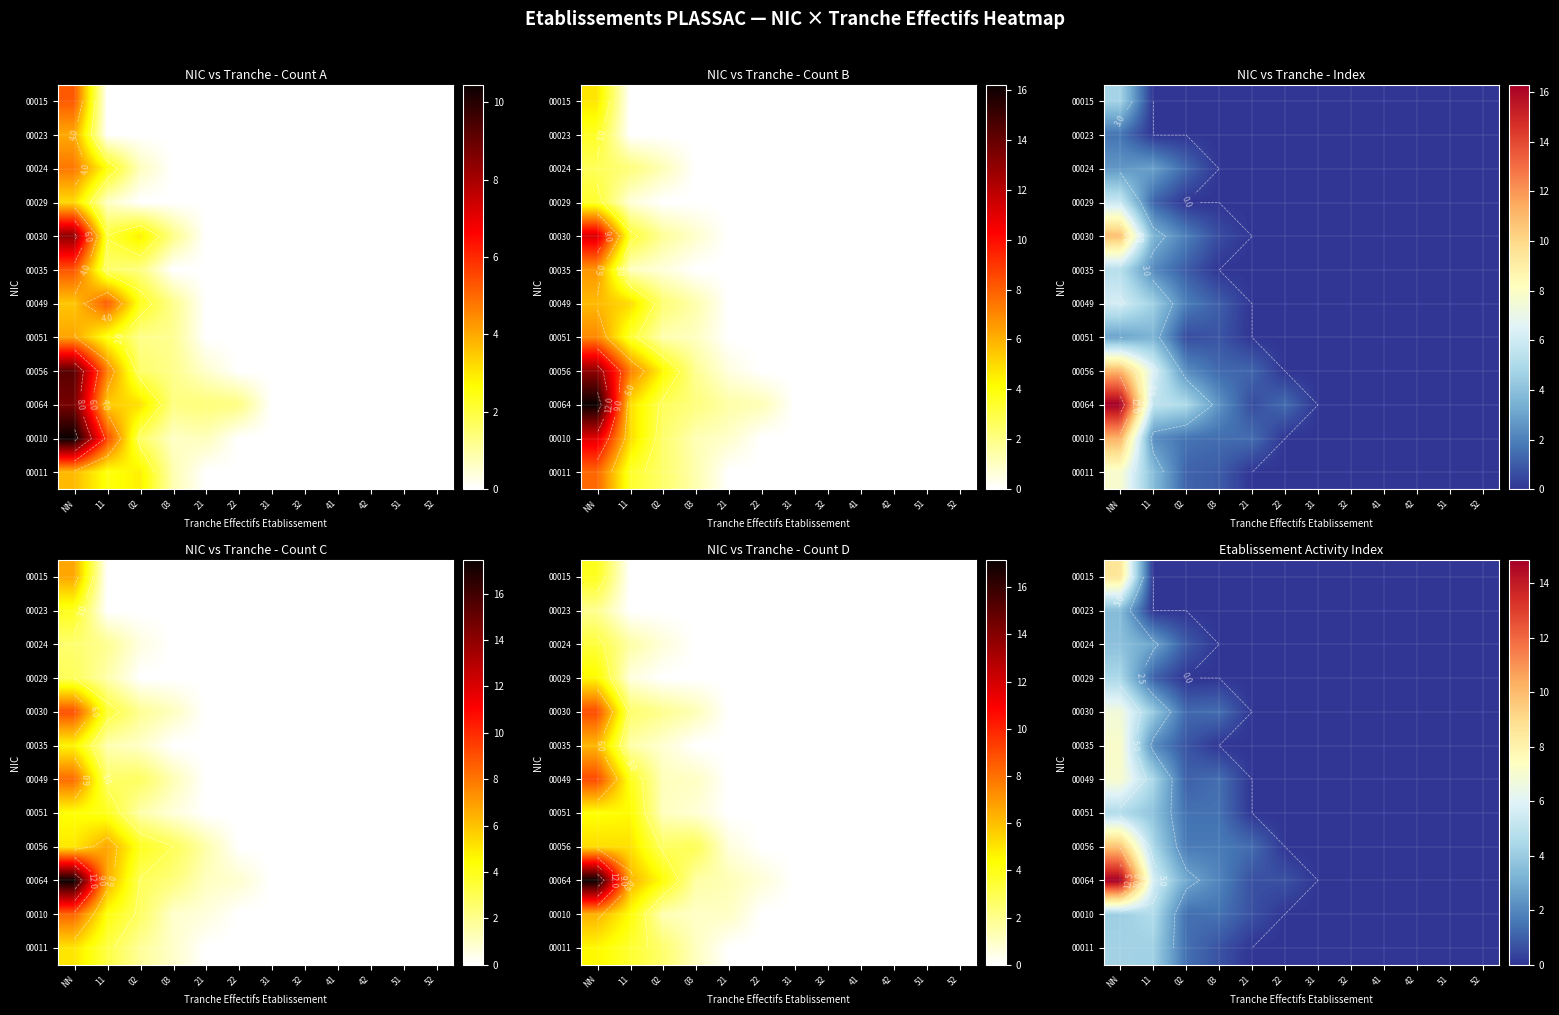

True or false: 00035 has a value of 0.0 at 32.

True